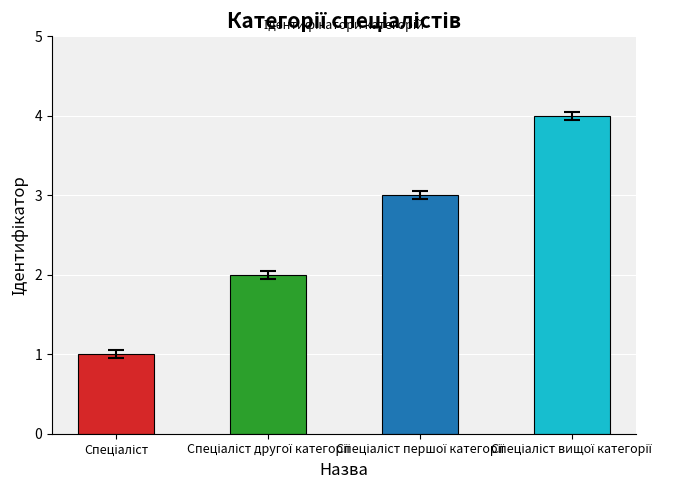

What is the sum of all values?

10